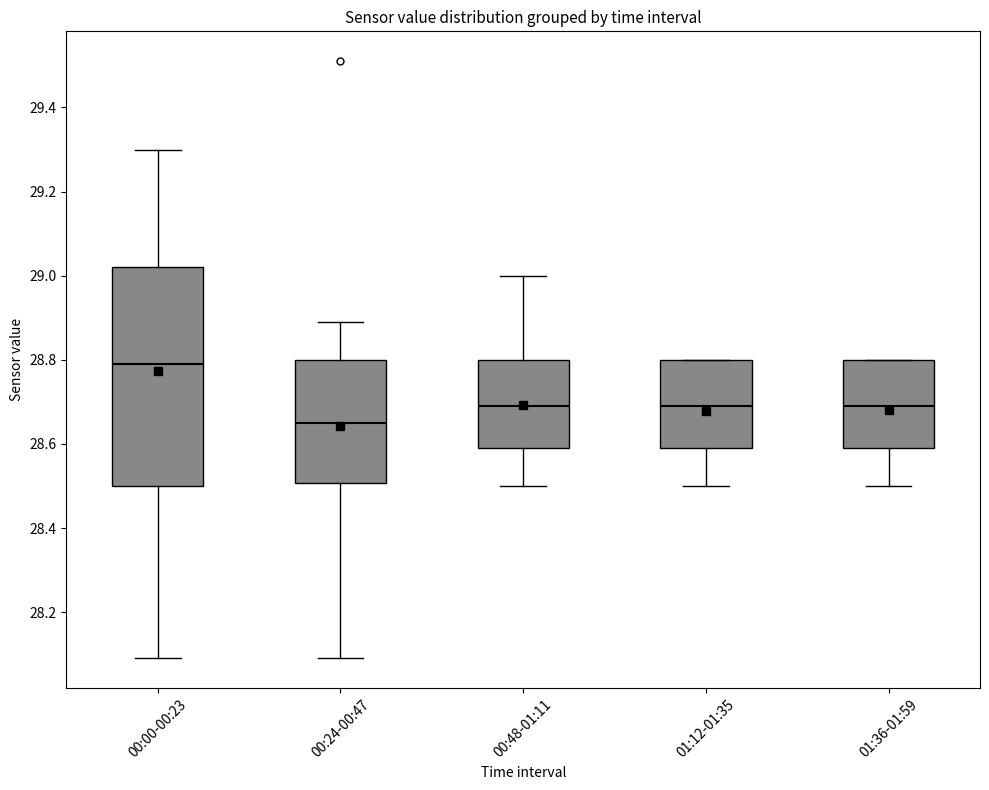

Which box is the tallest, from its lower edge to its upper edge?

00:00-00:23